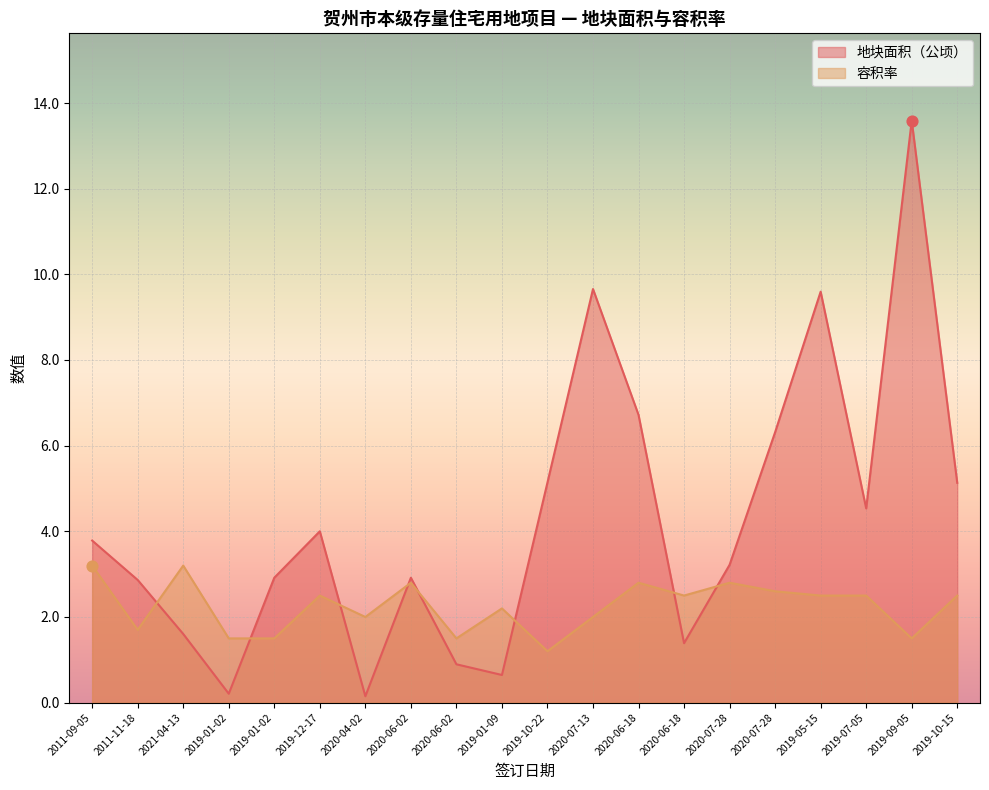

Which series has the largest total across all categories?

地块面积（公顷）